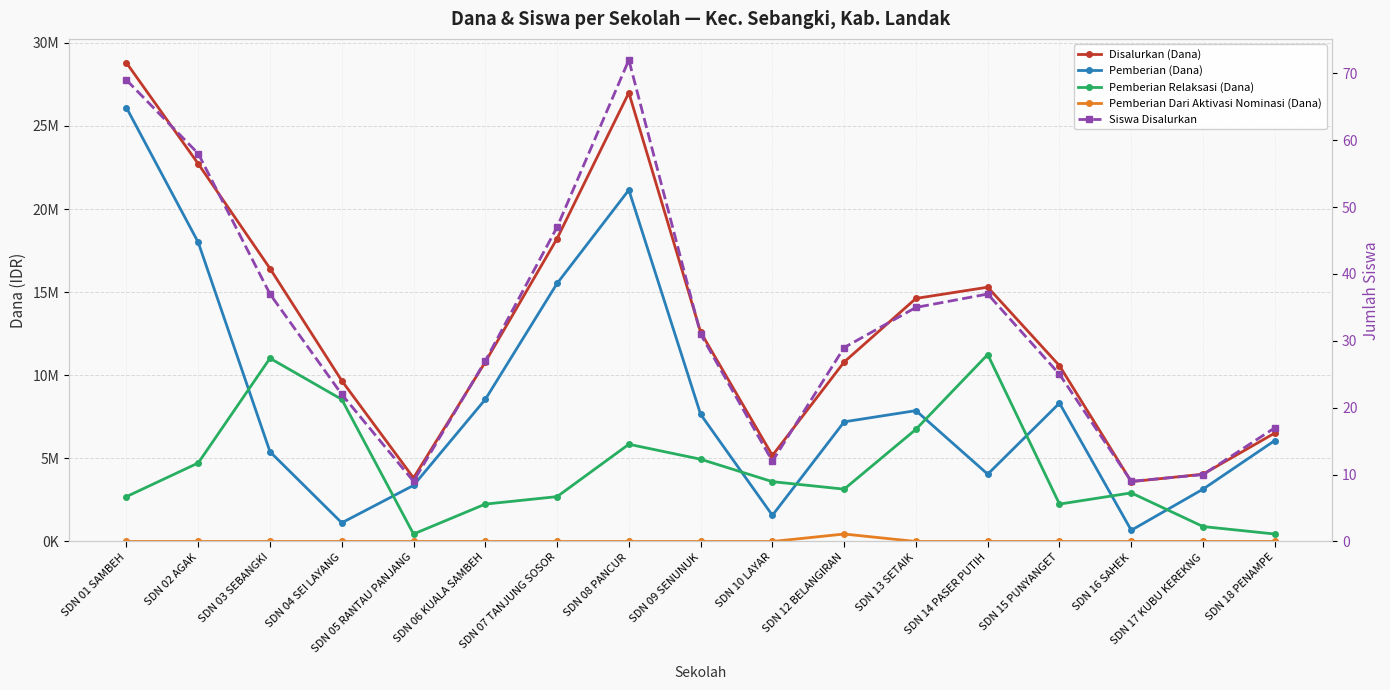

What is the sum of the Disalurkan (Dana) values at SDN 02 AGAK and SDN 07 TANJUNG SOSOR?

40950000